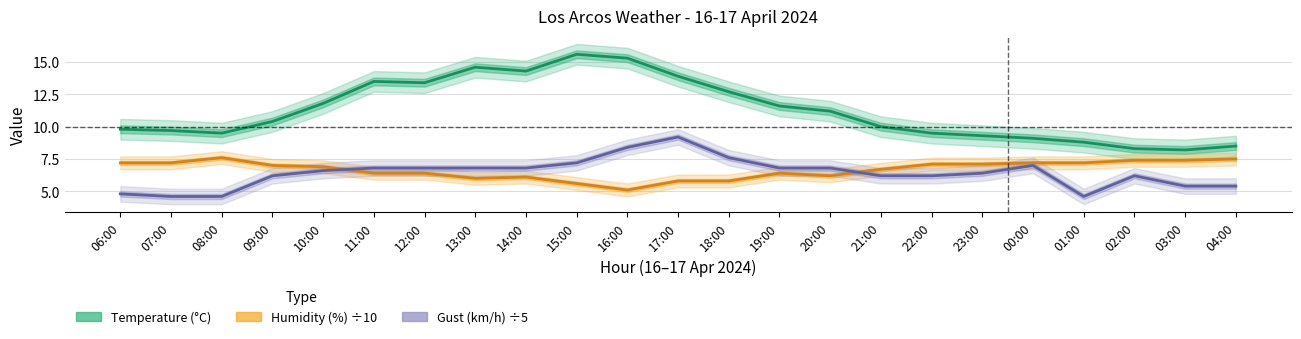

What is the value of the Humidity (%) ÷10 point at the 9th from the left?

6.1